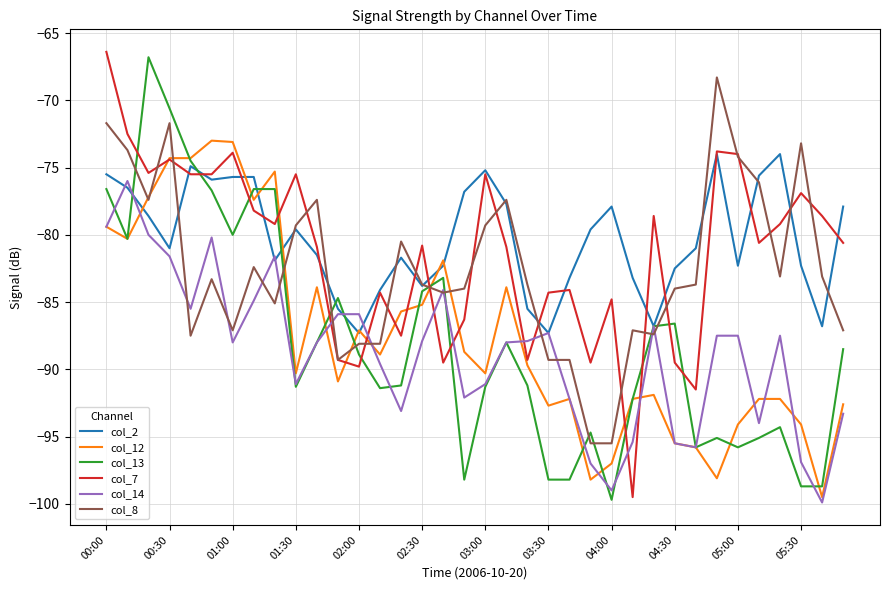

At which category is the sum across all series the highest?

00:00